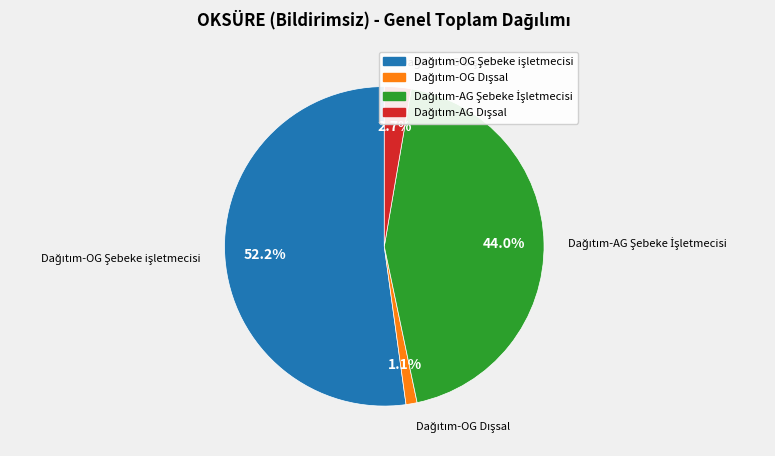

Does any single category account for the majority?

Yes